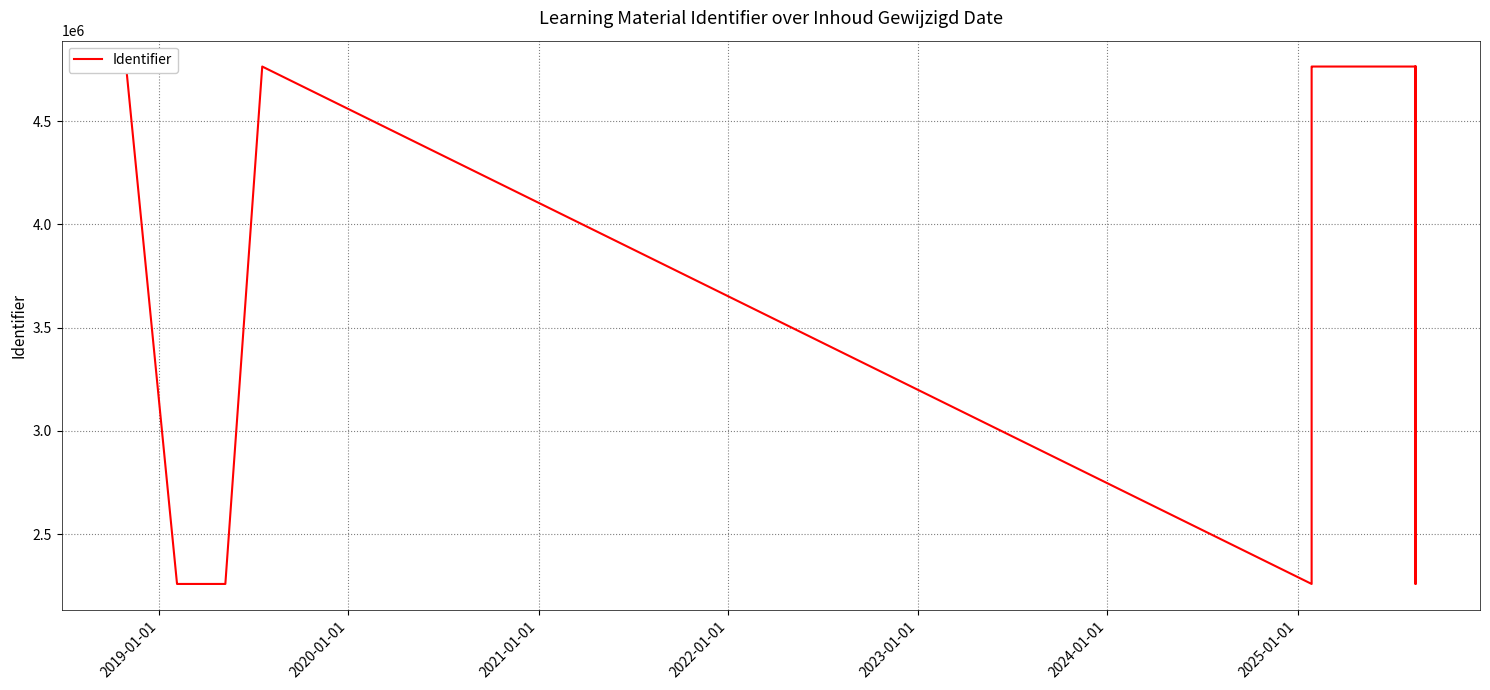

What is the smallest value displayed?

2258758